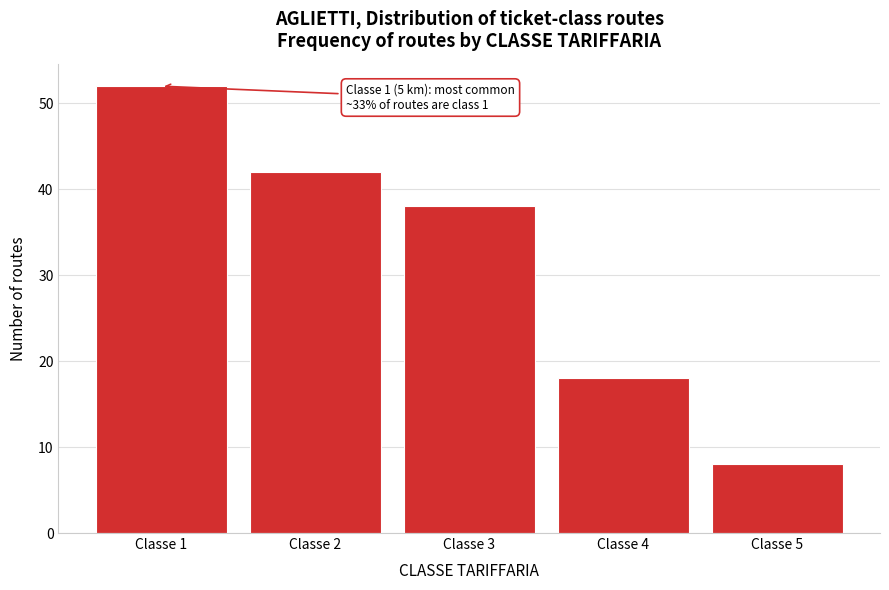

Reading left to right, transcribe all the data shown in this chart.

52	42	38	18	8